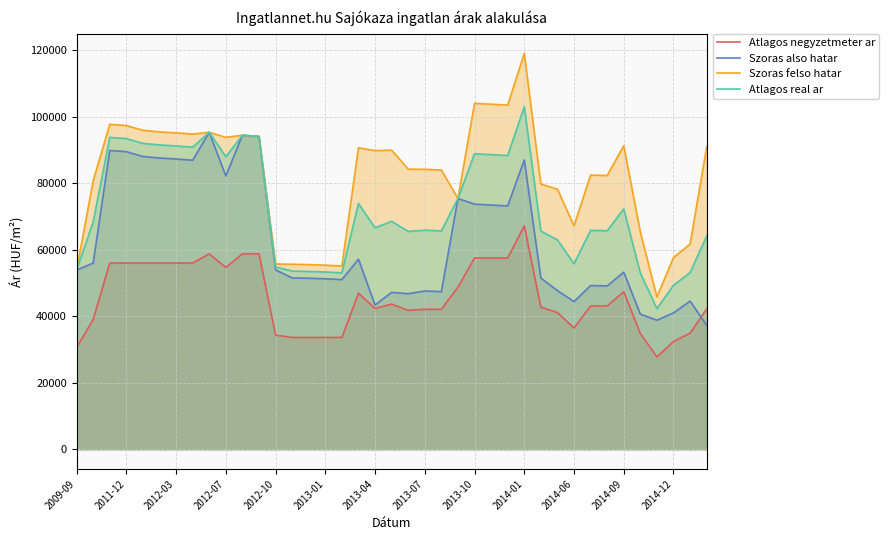

What is the difference between the Szoras felso hatar values at 26 and 35?

57662